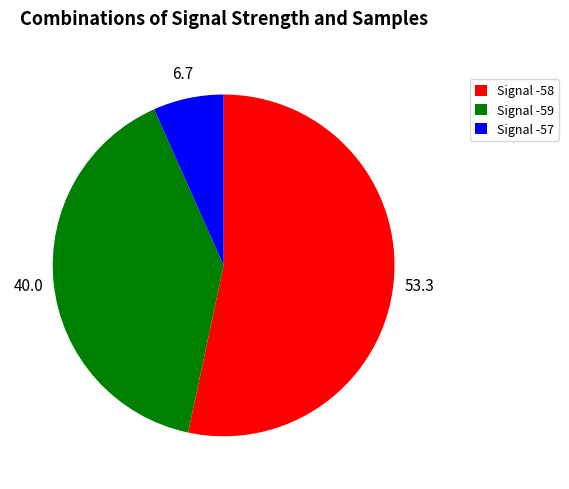

Is it true that Signal -57 is 1% of the pie?

False